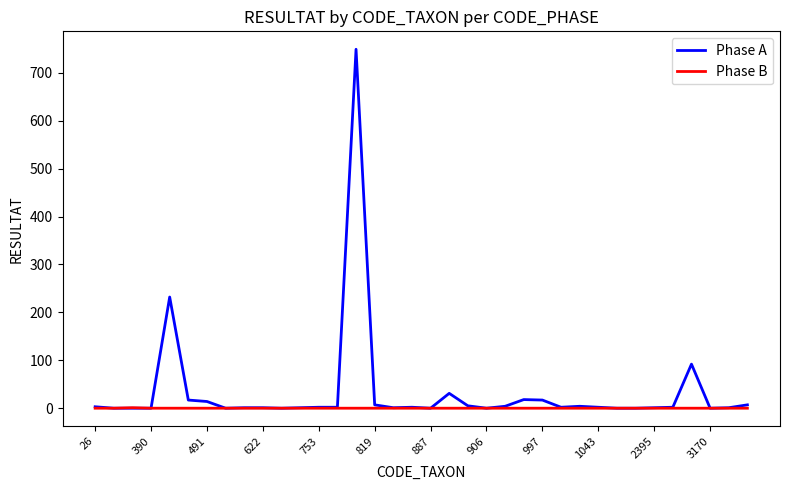

True or false: Phase A has more than 0 interior local peaks.

True